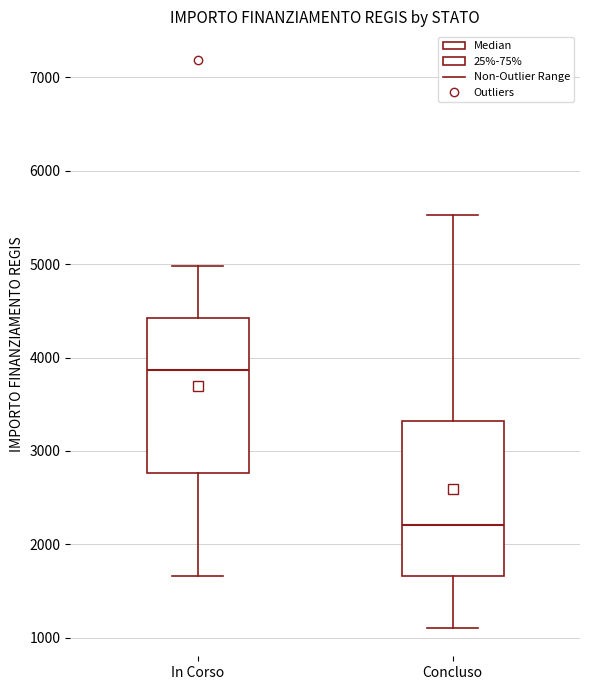

Reading left to right, read every box against the y-axis: the position of its median line, the range the box covers, and the ends of its whiskers. The values are not printed on the chart, so give them approximately, as read against the axis.

In Corso: median 3900, box 2800 to 4400, whiskers 1700 to 5000
Concluso: median 2200, box 1700 to 3300, whiskers 1100 to 5500